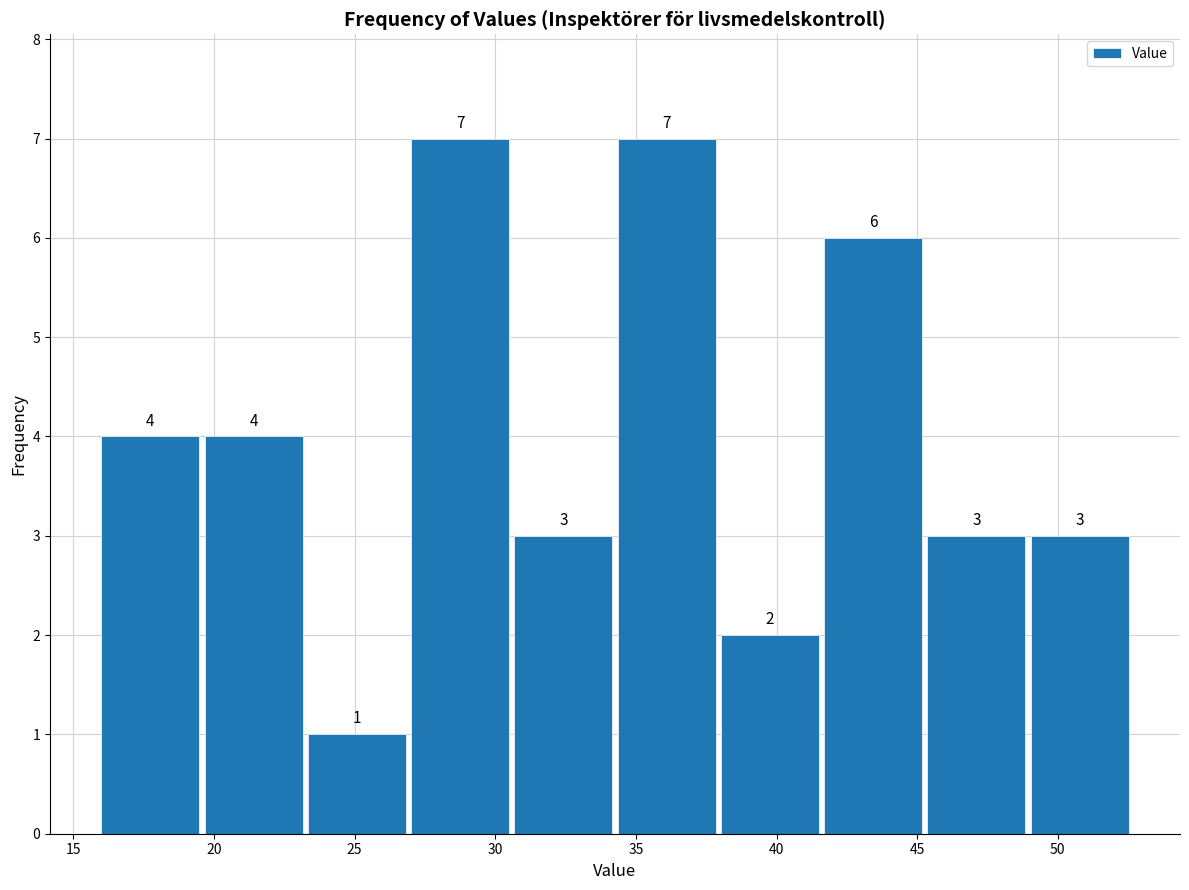

Reading left to right, list every bar in this chart as the range it spans on the x-axis followed by its height. The bar edges are not printed on the chart, so give them approximately, as read against the axis.

16.0 to 19.5: 4
19.5 to 23.5: 4
23.5 to 27.0: 1
27.0 to 30.5: 7
30.5 to 34.5: 3
34.5 to 38.0: 7
38.0 to 41.5: 2
41.5 to 45.5: 6
45.5 to 49.0: 3
49.0 to 52.5: 3